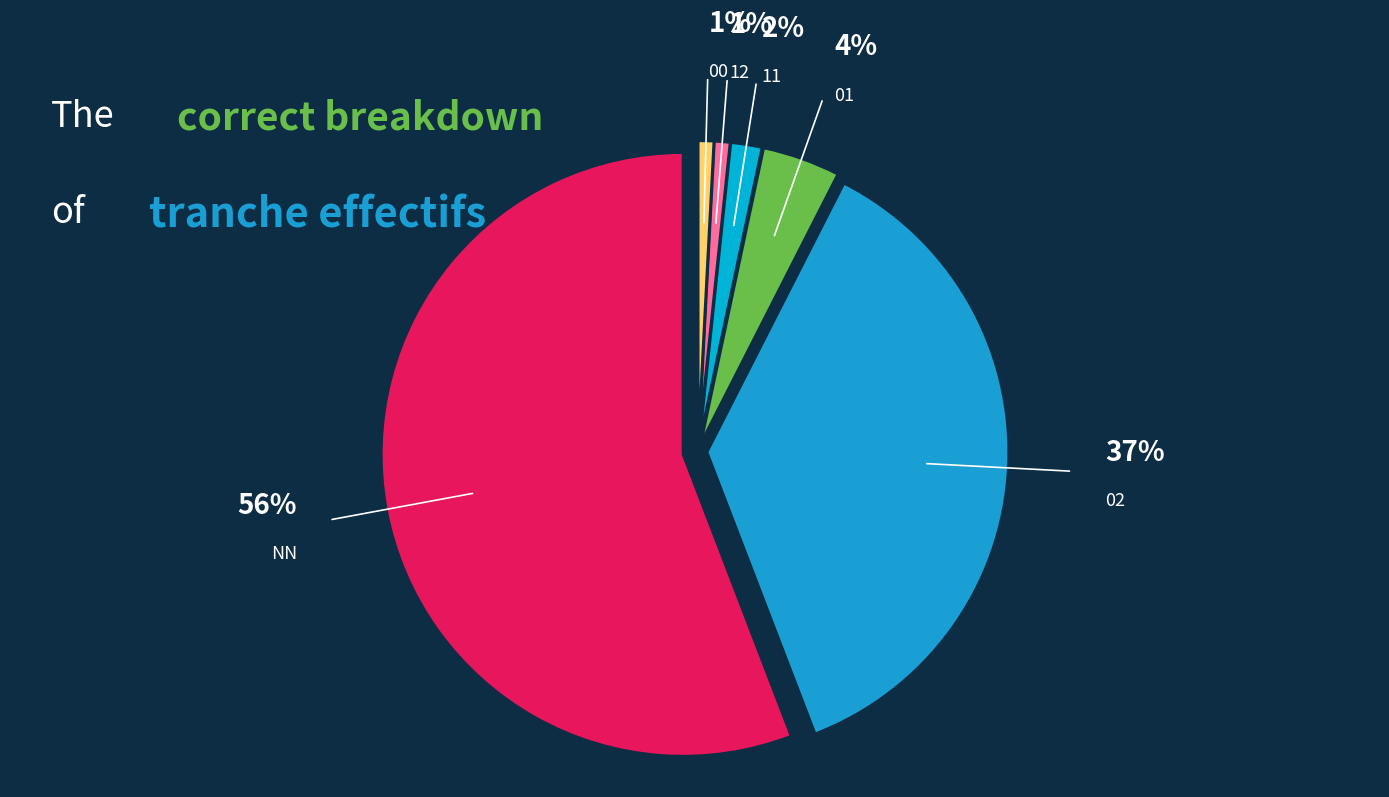

To the nearest percent, what portion does 00 represent?

1%